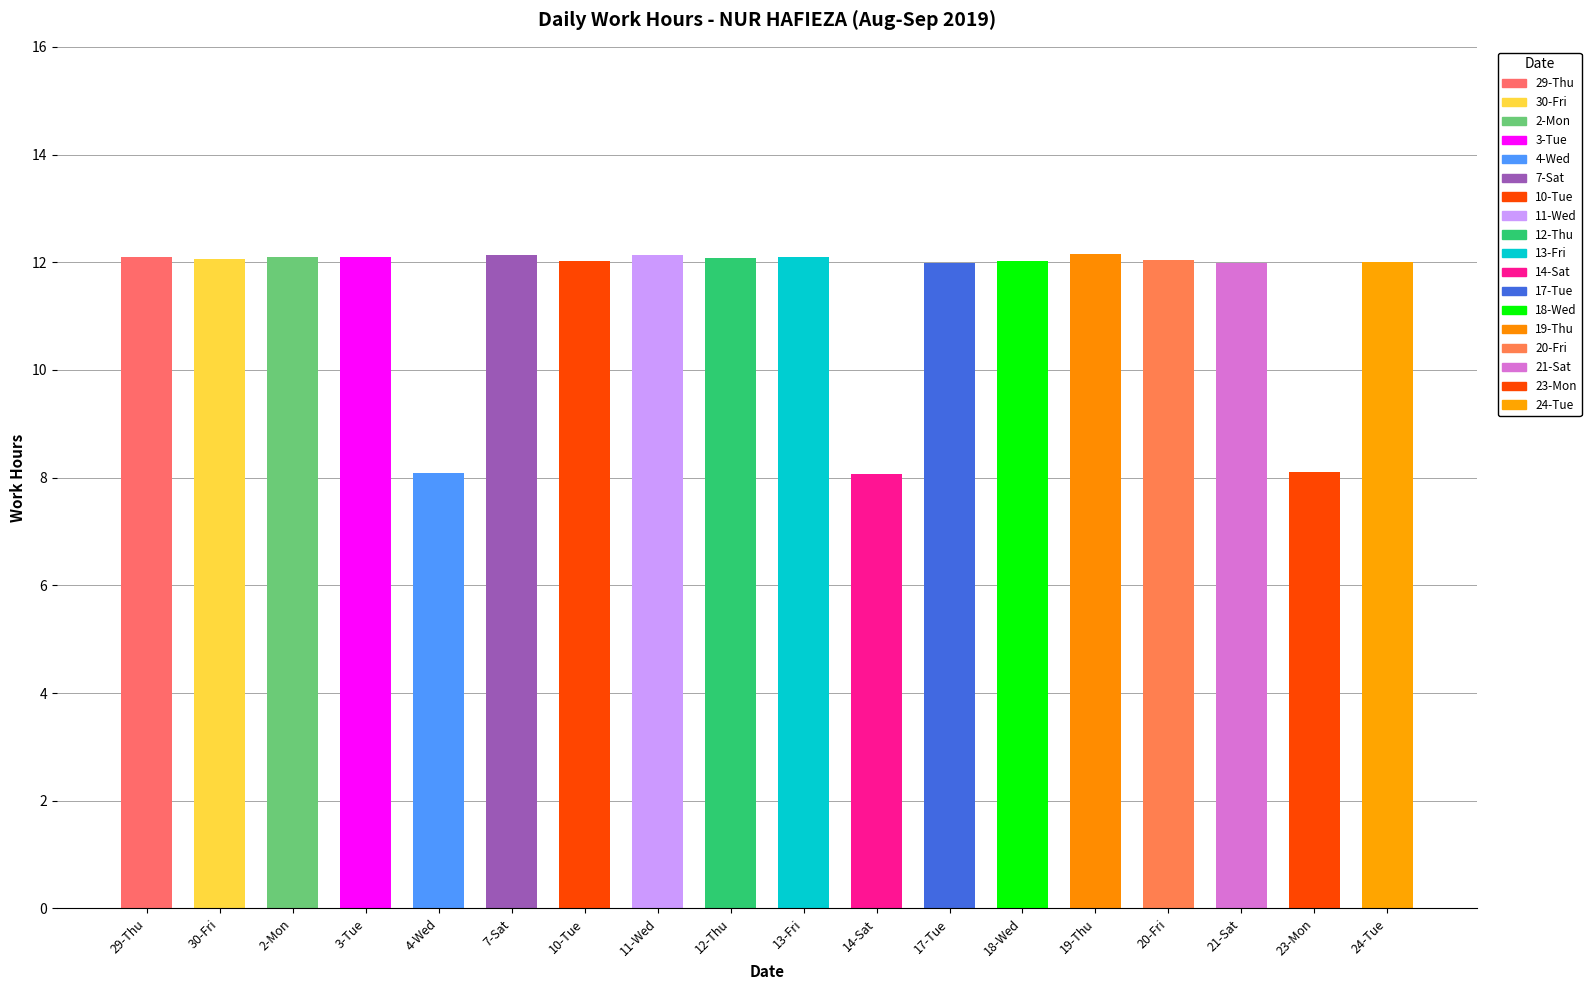

What position from the left is 12-Thu?

9